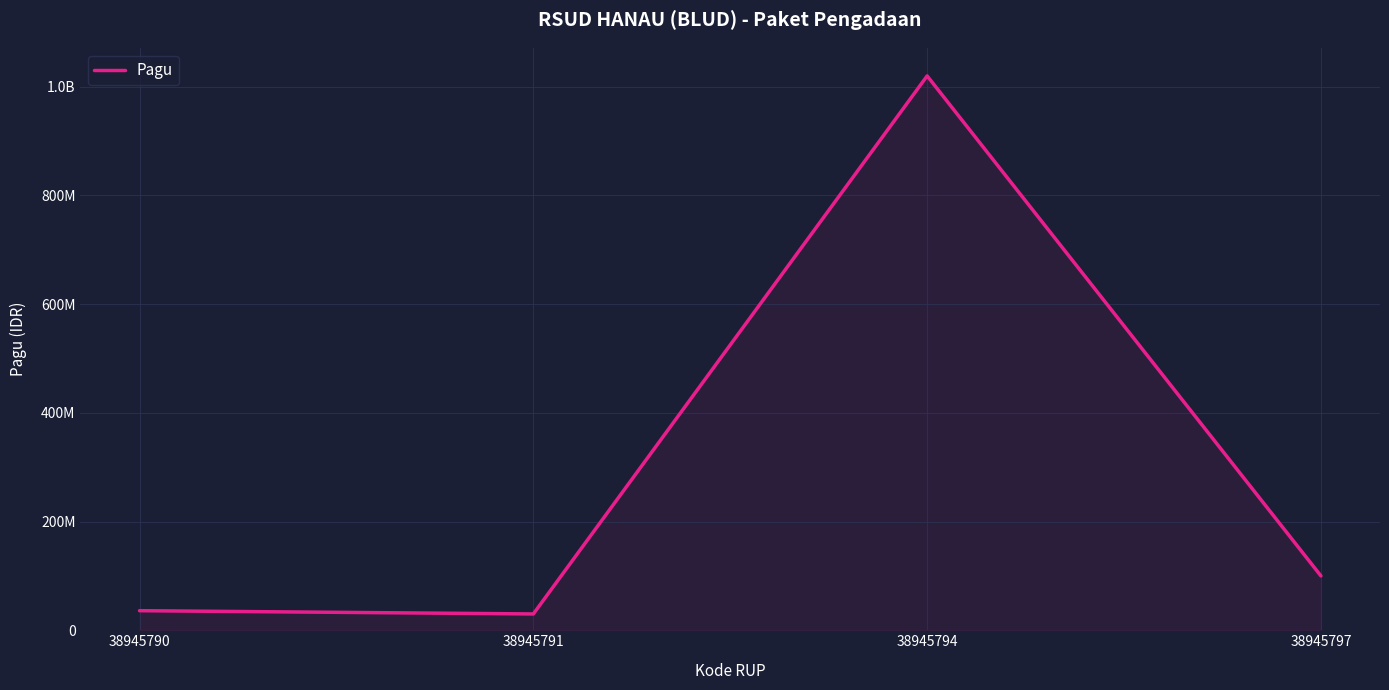

At which label does the data first exceed 100000000?

38945794